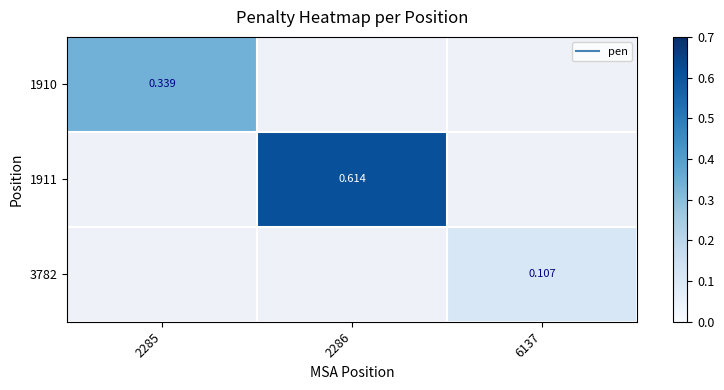

At how many categories does at least one series exceed 0?

3